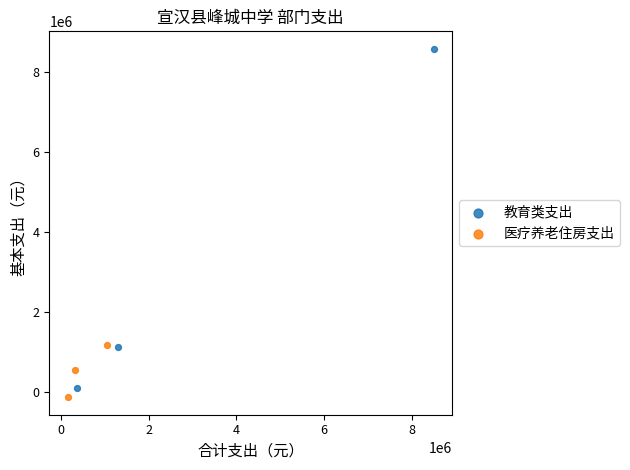

Which series has the largest Y range (max minus min)?

教育类支出